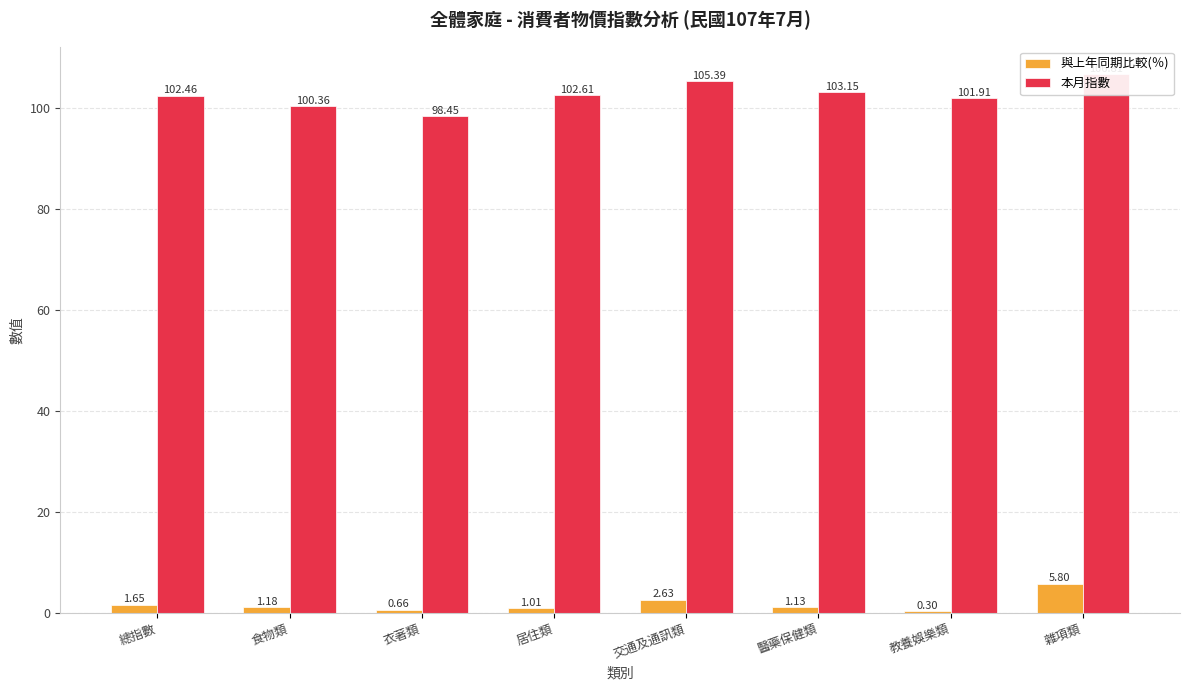

At which category is the sum across all series the highest?

雜項類